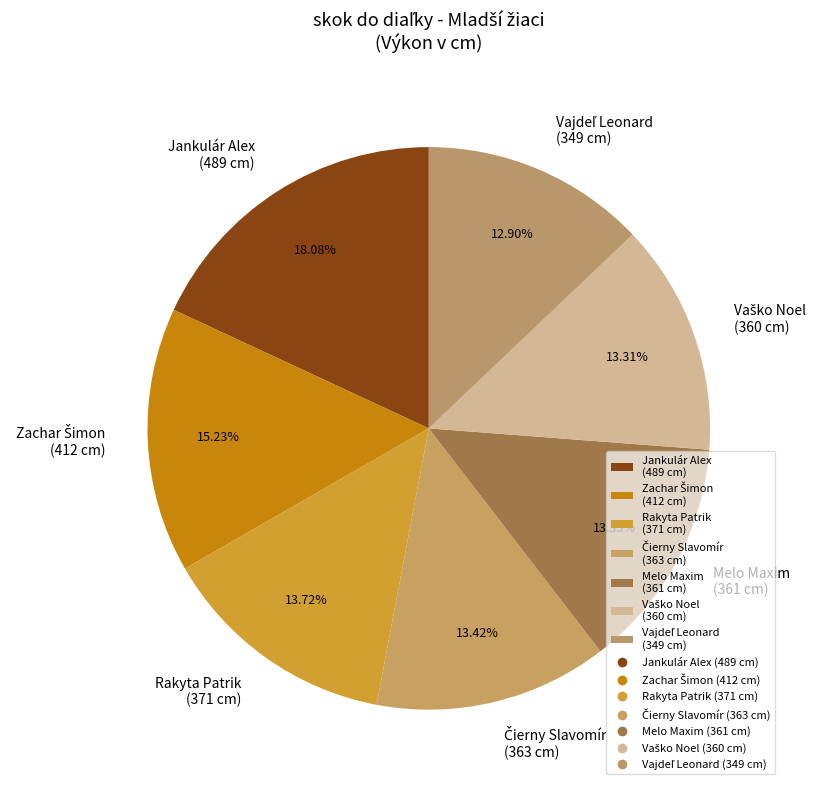

Is the sum of Melo Maxim (361 cm) and Rakyta Patrik (371 cm) greater than half?

No